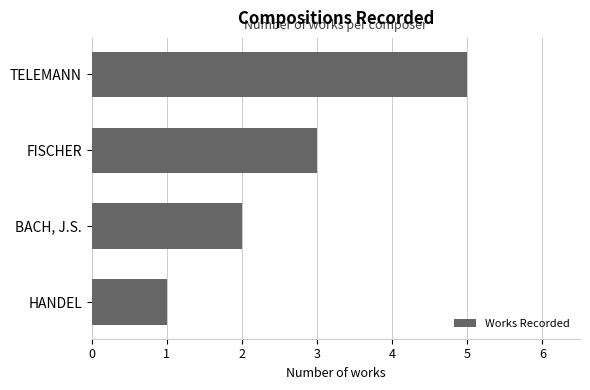

How many data points does each series have?

4